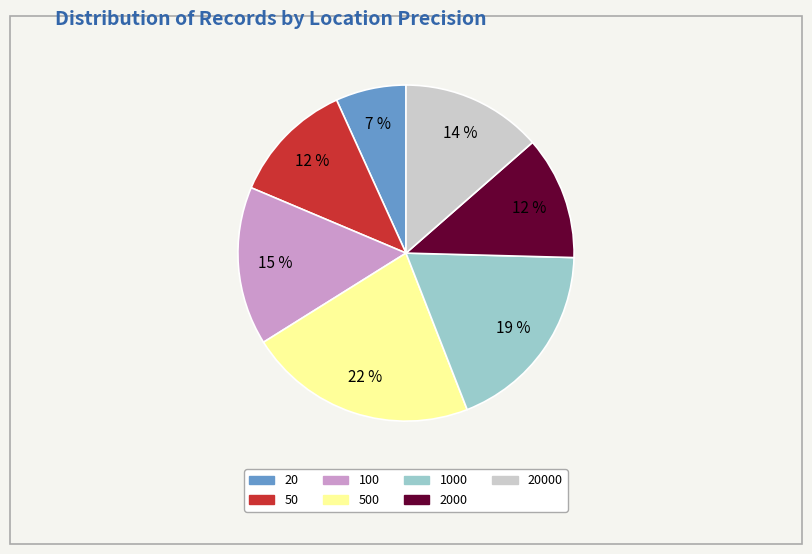

Is there any slice that represents more than half of the pie?

No